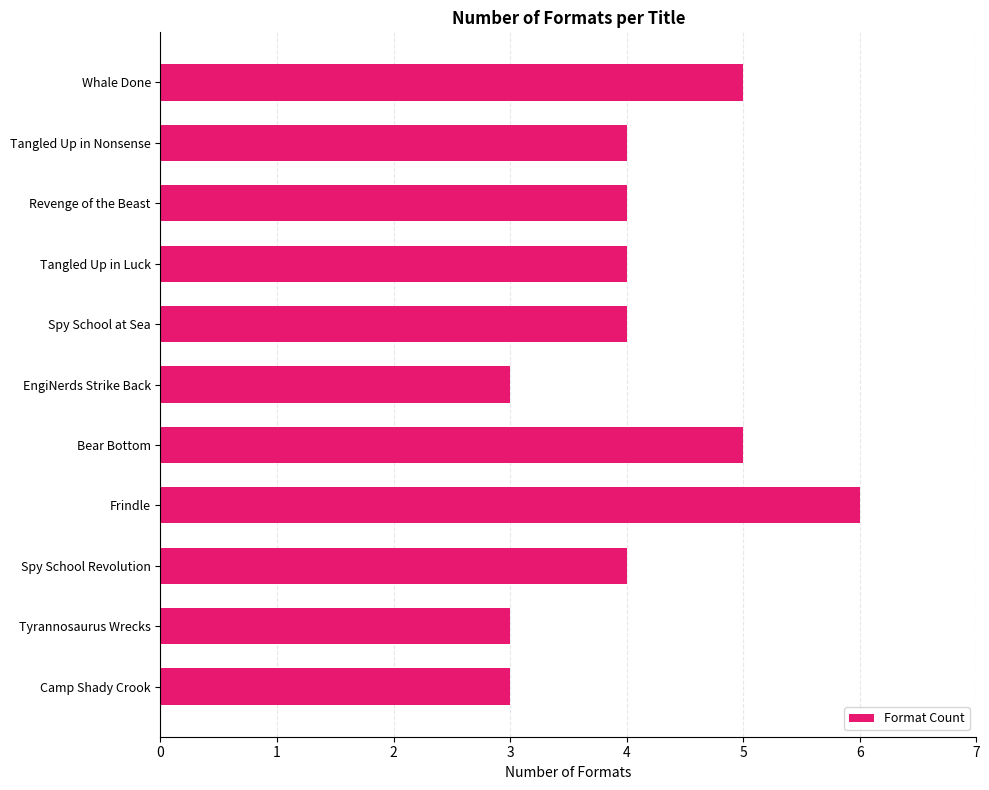

What is the smallest value displayed?

3